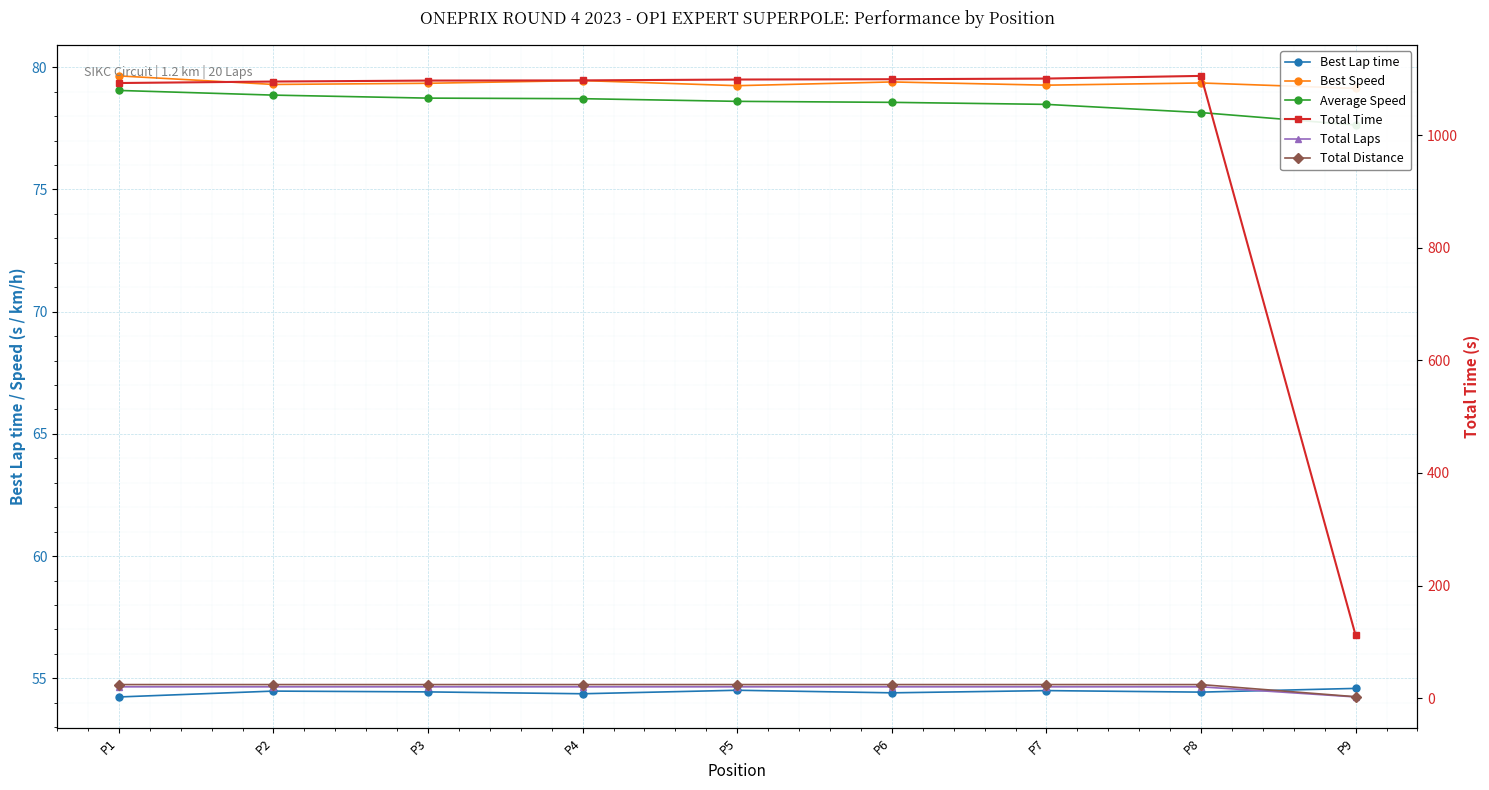

True or false: Total Time and Average Speed intersect in this chart.

False